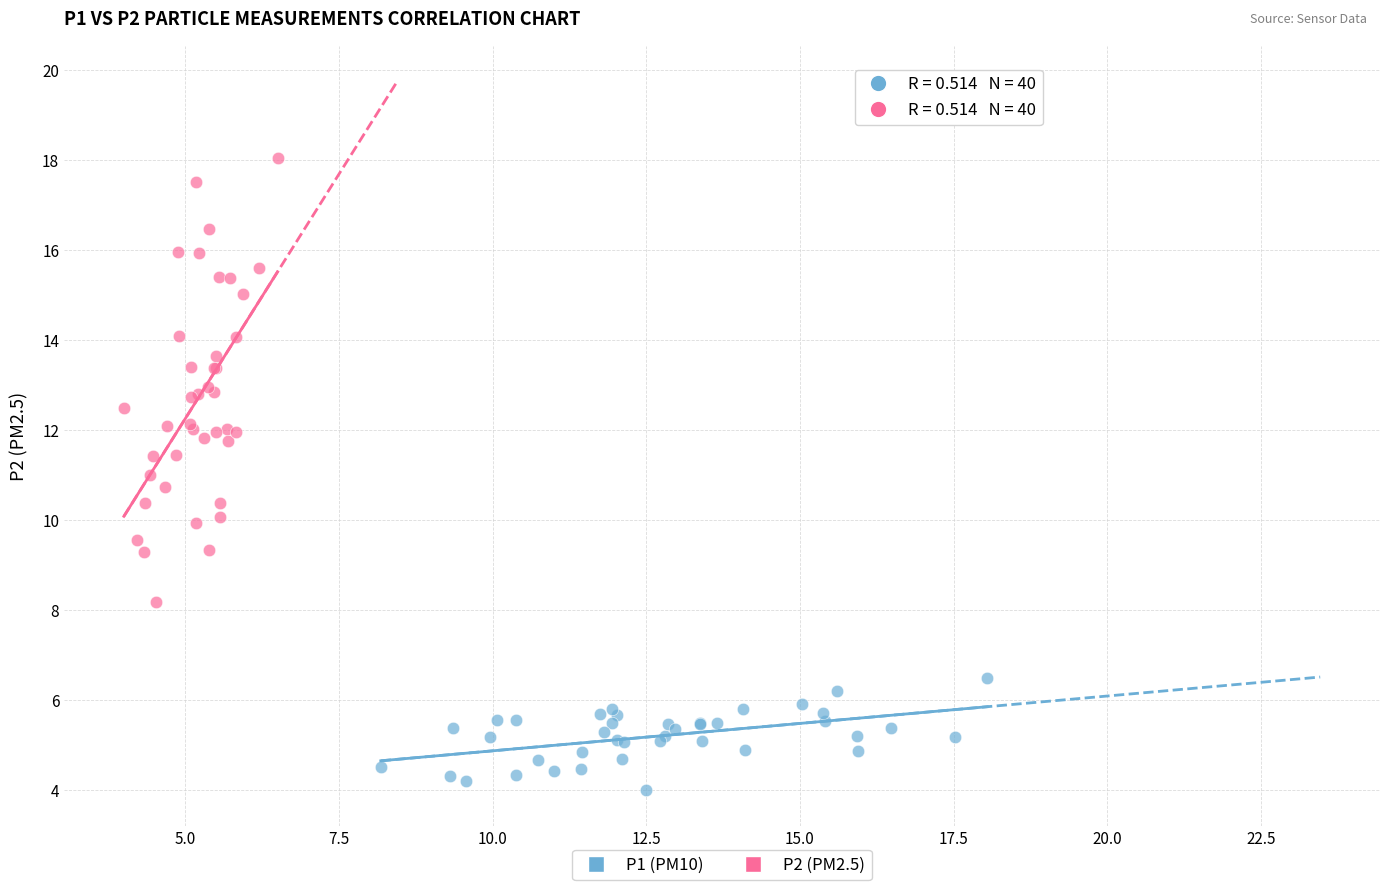

Which series reaches the minimum Y coordinate?

P1 (PM10)